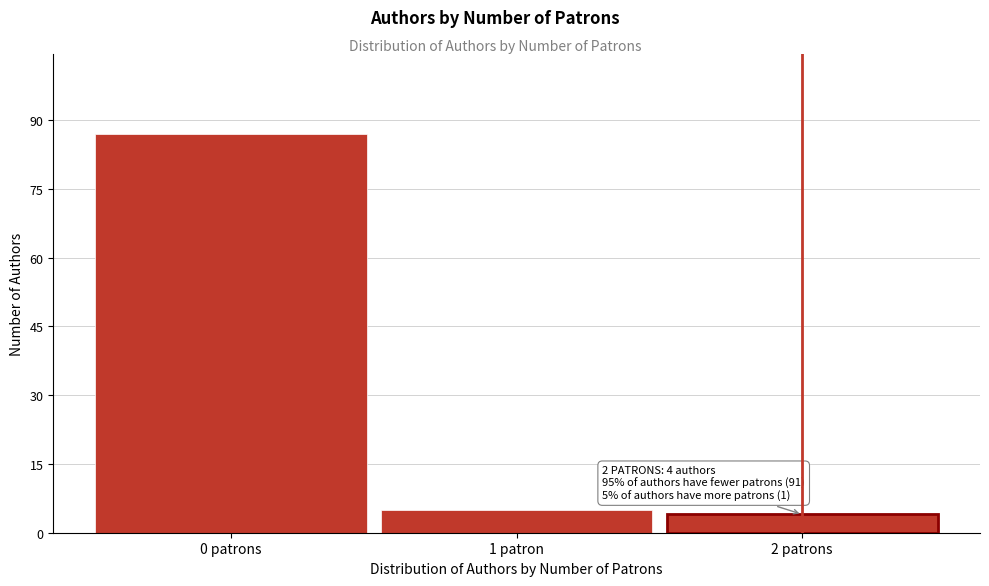

Reading left to right, list all the values displayed in this chart.

0 patrons=87	1 patron=5	2 patrons=4